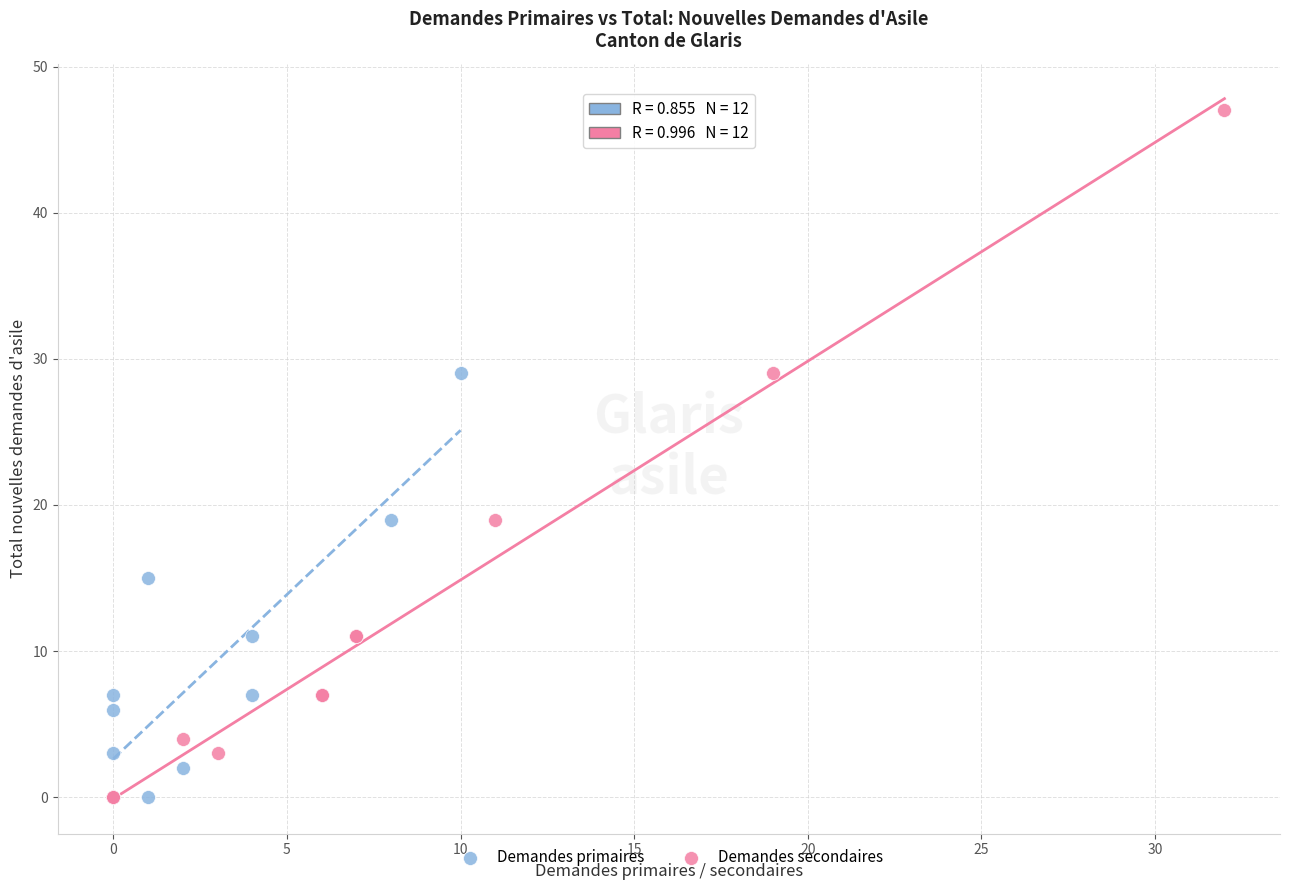

What are all the series names shown in the legend?

Demandes primaires, Demandes secondaires